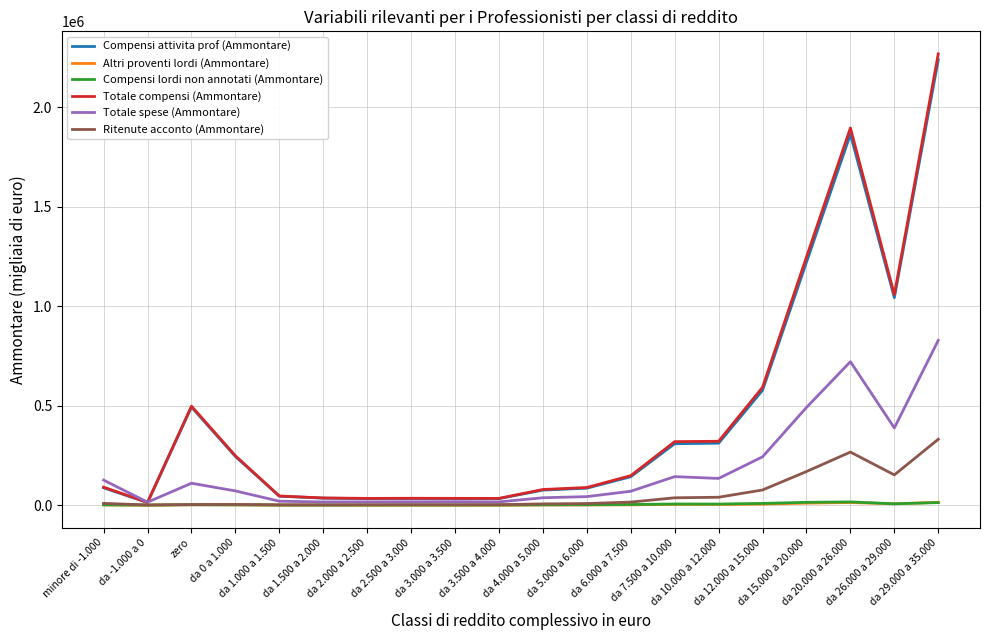

What are all the series names shown in the legend?

Compensi attivita prof (Ammontare), Altri proventi lordi (Ammontare), Compensi lordi non annotati (Ammontare), Totale compensi (Ammontare), Totale spese (Ammontare), Ritenute acconto (Ammontare)